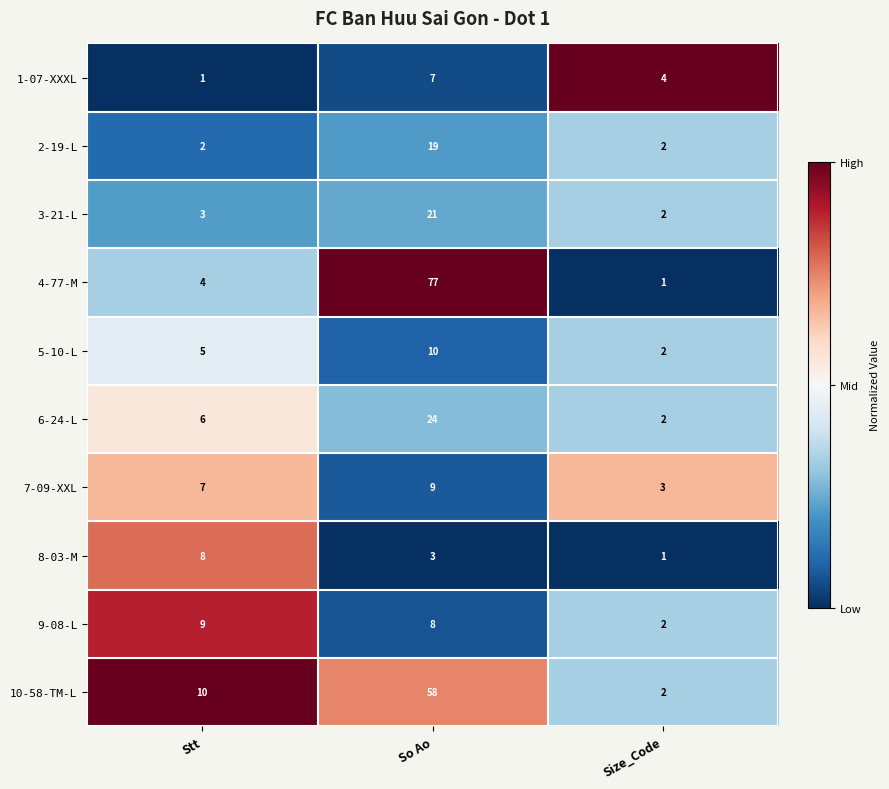

List the labels in order of 7-09-XXL value, smallest first.

Size_Code, Stt, So Ao